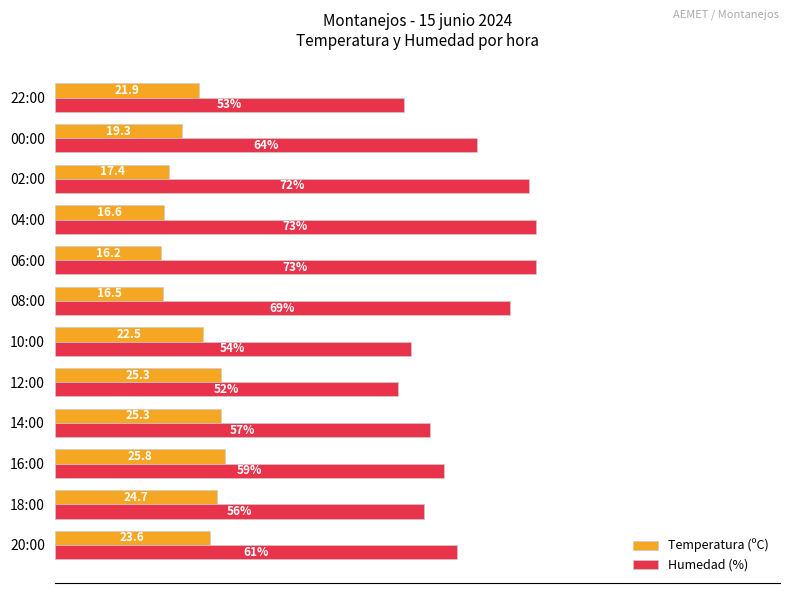

Where is Temperatura (ºC) nearest to the value 21?

22:00